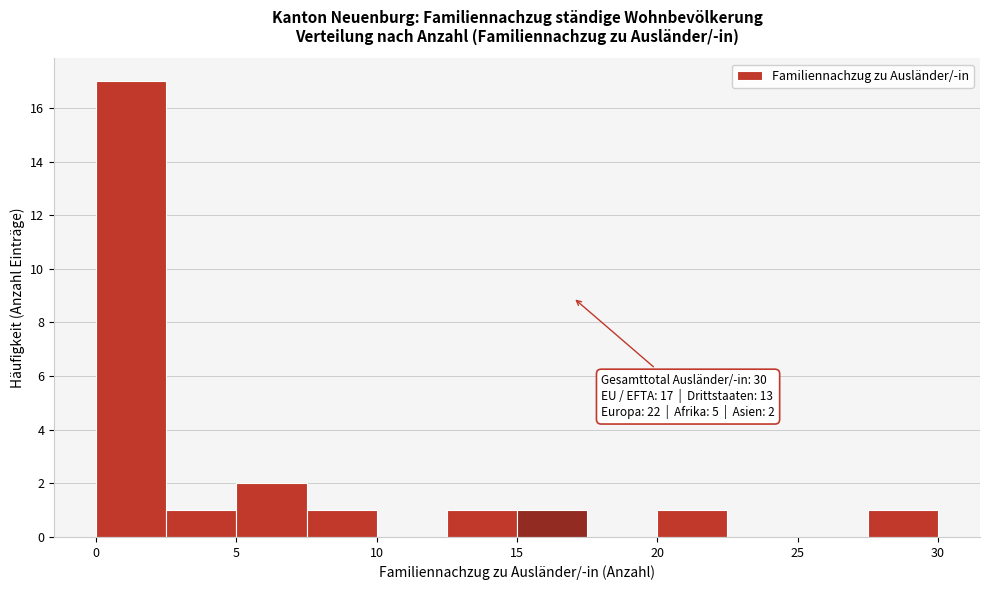

Which range on the x-axis has the tallest bar?

0.0 to 2.5